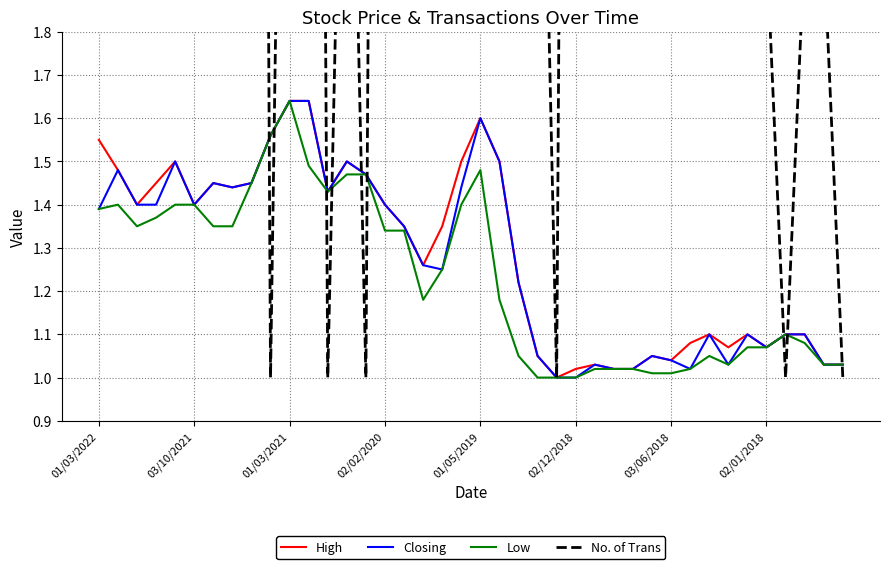

How many intersections are there between No. of Trans and Closing?

9